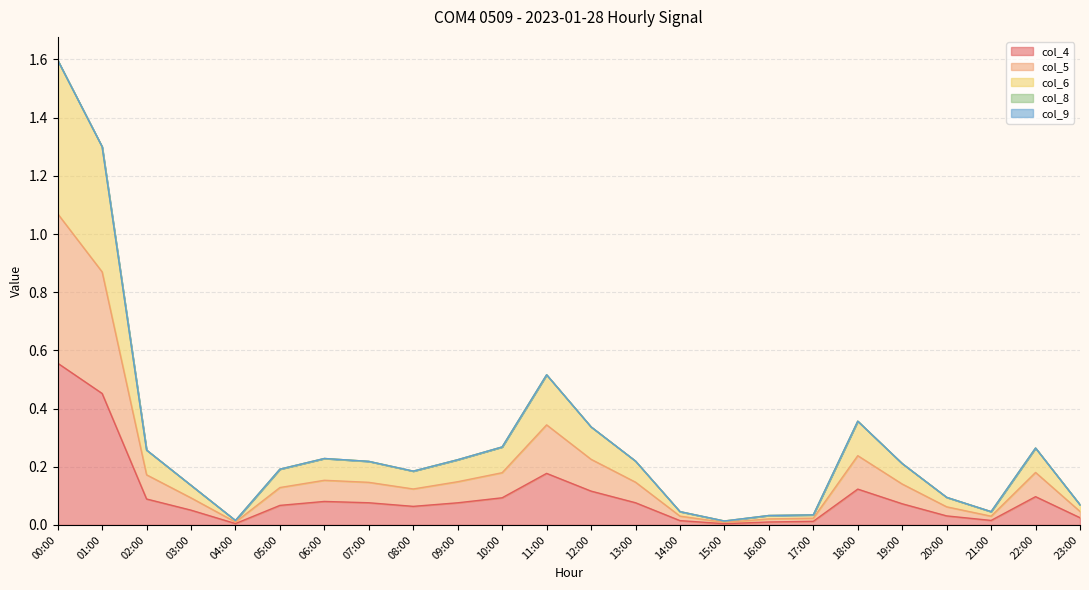

What position from the right is 10:00?

14